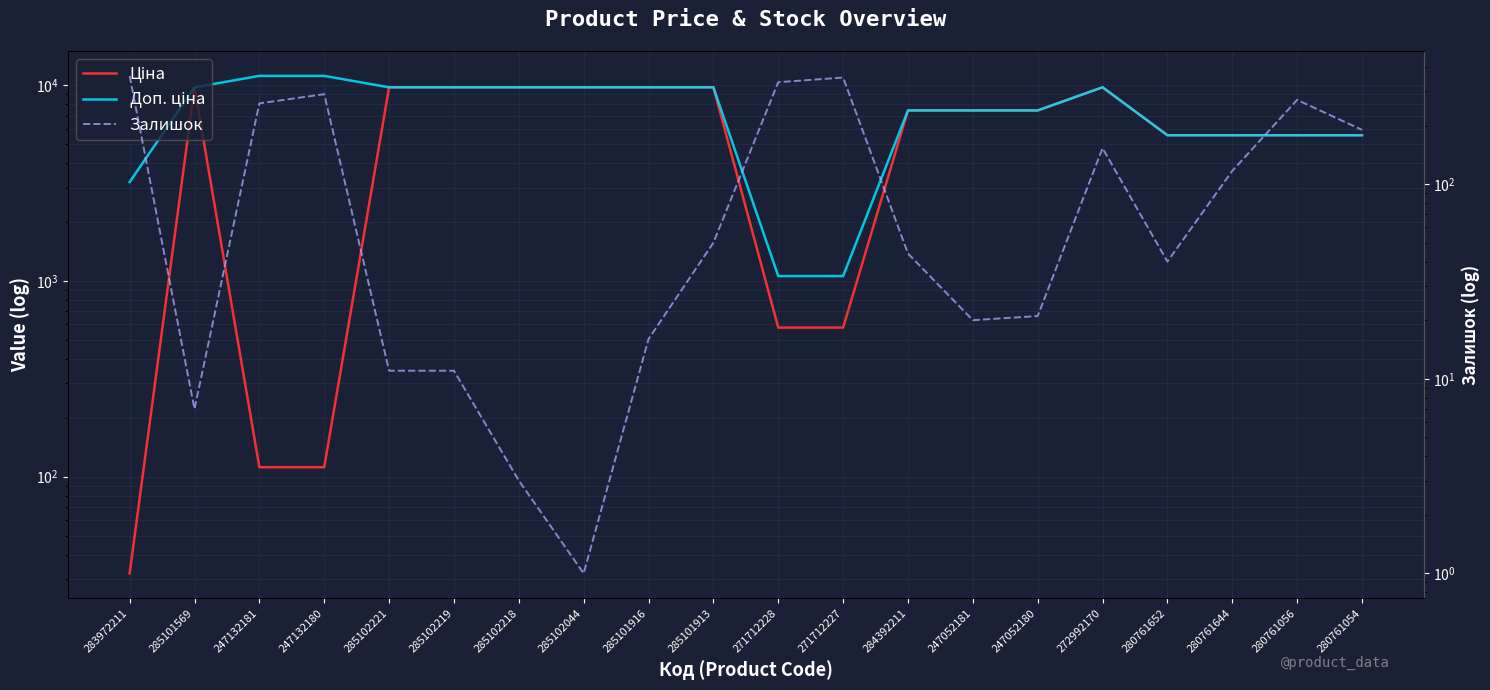

What is the difference between the maximum and minimum values in the Ціна series?

9743.4